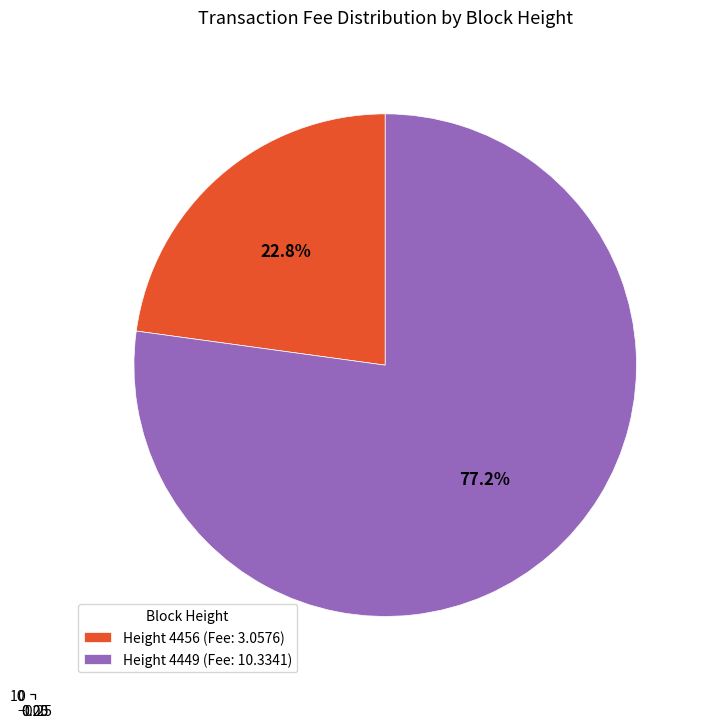

Count the number of slices in the pie.

2